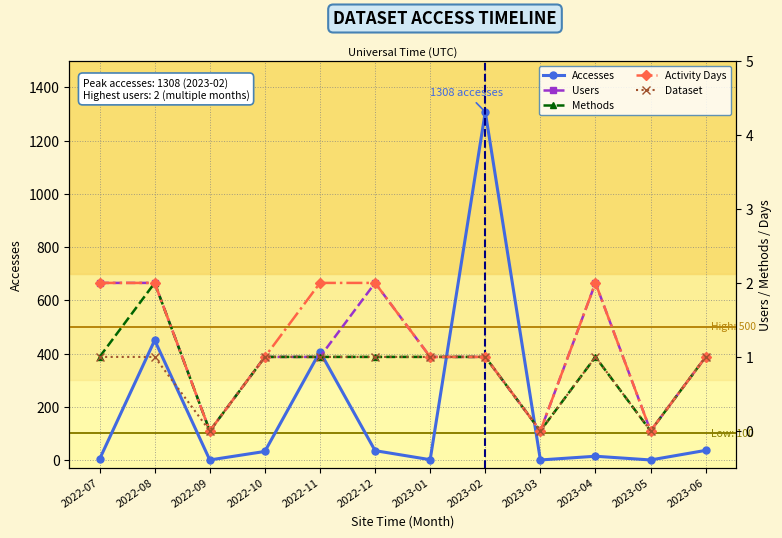

How many Activity Days values are between 1 and 2?

9